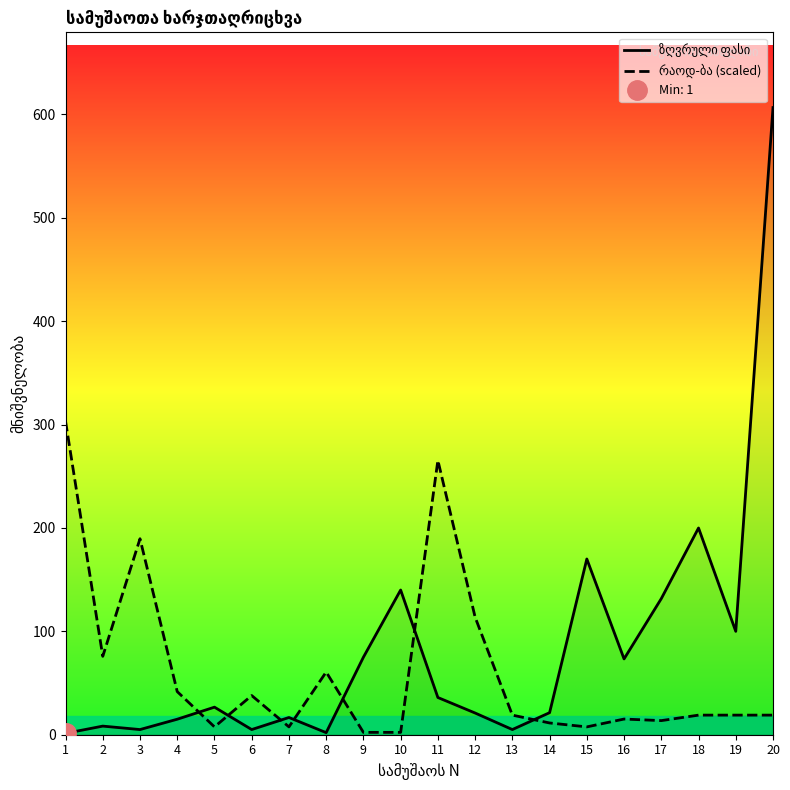

How many times do რაოდ-ბა (scaled) and ზღვრული ფასი cross each other?

7